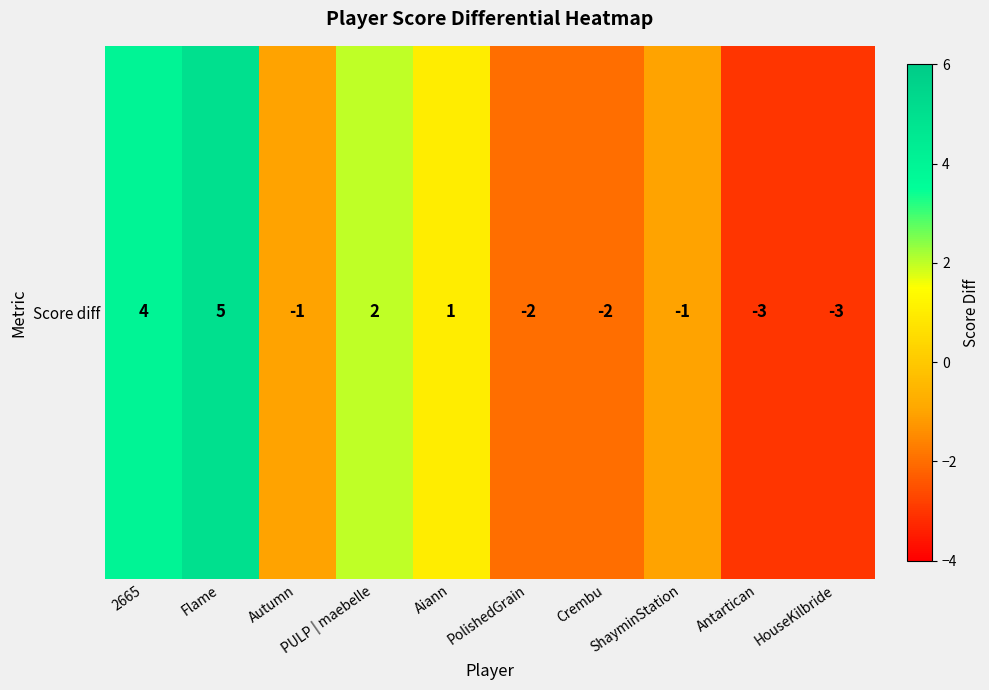

Reading left to right, what are all the values shown in this chart?

2665=4	Flame=5	Autumn=-1	PULP | maebelle=2	Aiann=1	PolishedGrain=-2	Crembu=-2	ShayminStation=-1	Antartican=-3	HouseKilbride=-3